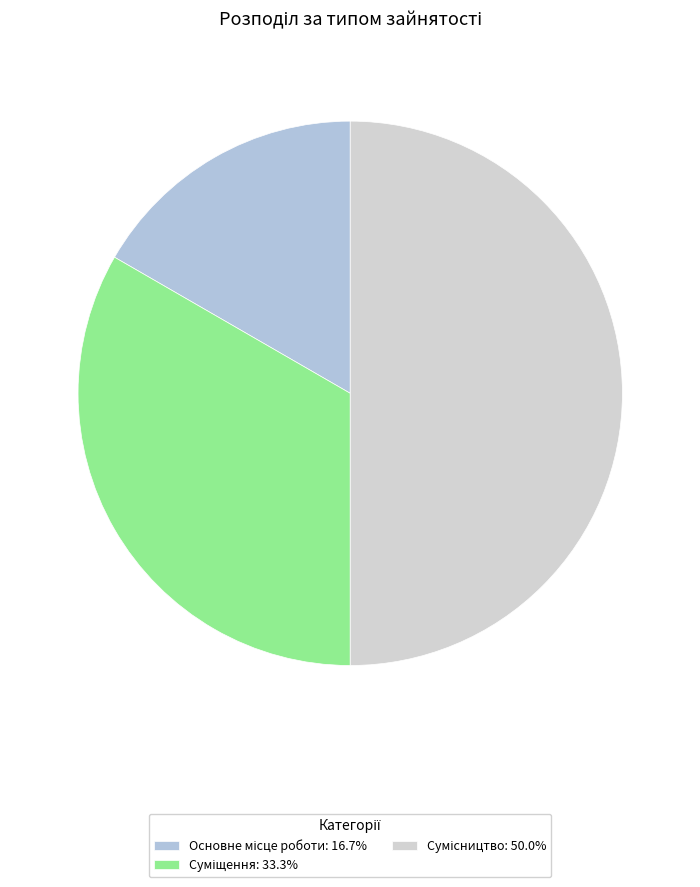

What is the largest slice in the pie chart?

Сумісництво